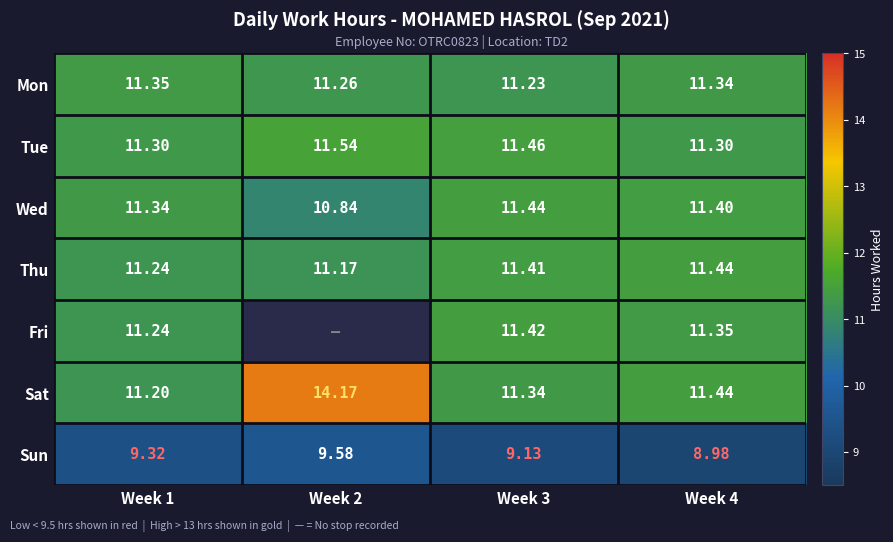

At which label does Thu reach its peak?

Week 4